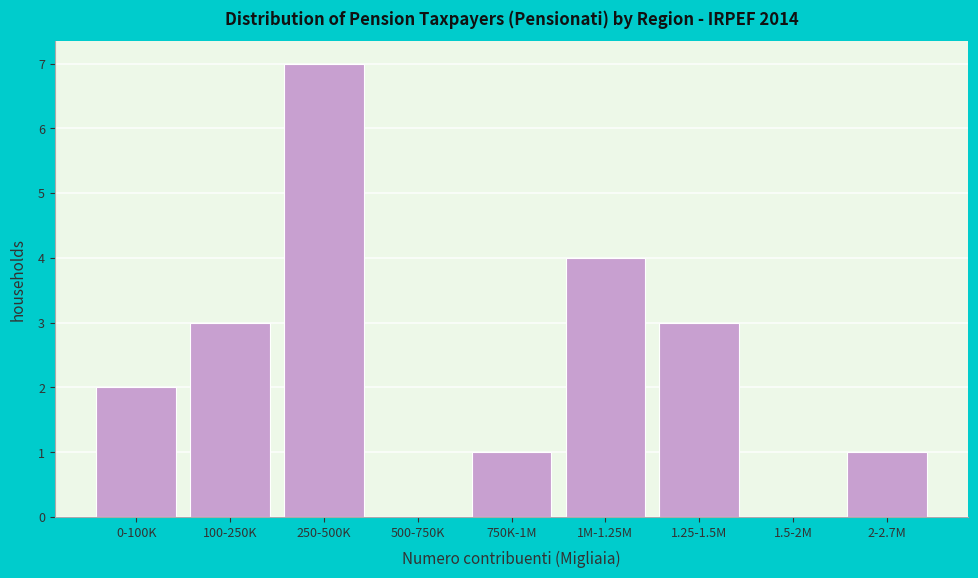

Reading right to left, transcribe all the data shown in this chart.

2-2.7M=1	1.5-2M=0	1.25-1.5M=3	1M-1.25M=4	750K-1M=1	500-750K=0	250-500K=7	100-250K=3	0-100K=2